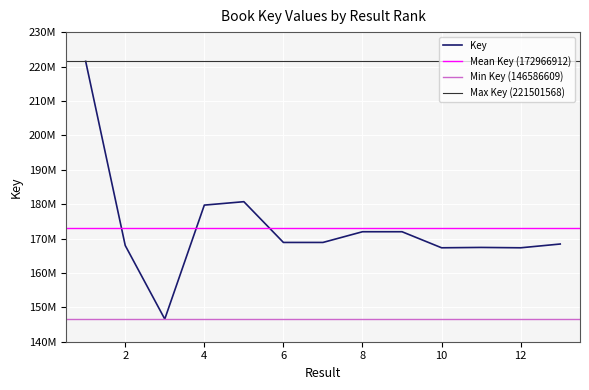

Between 5 and 8, which is larger?

5